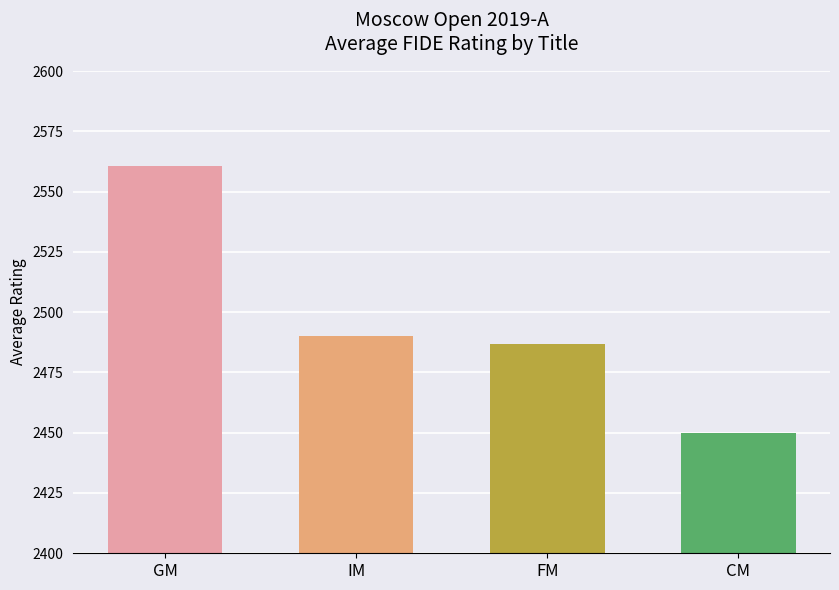

Approximately how many times larger is the value at GM compared to IM?

1.0